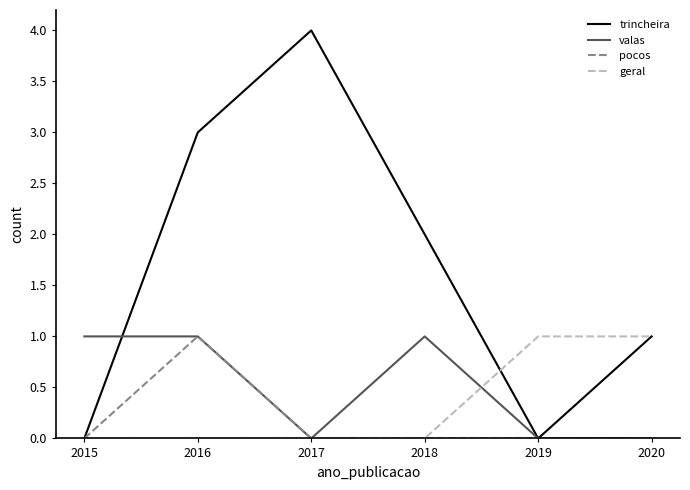

Count the geral values in the range 0 to 1.

6